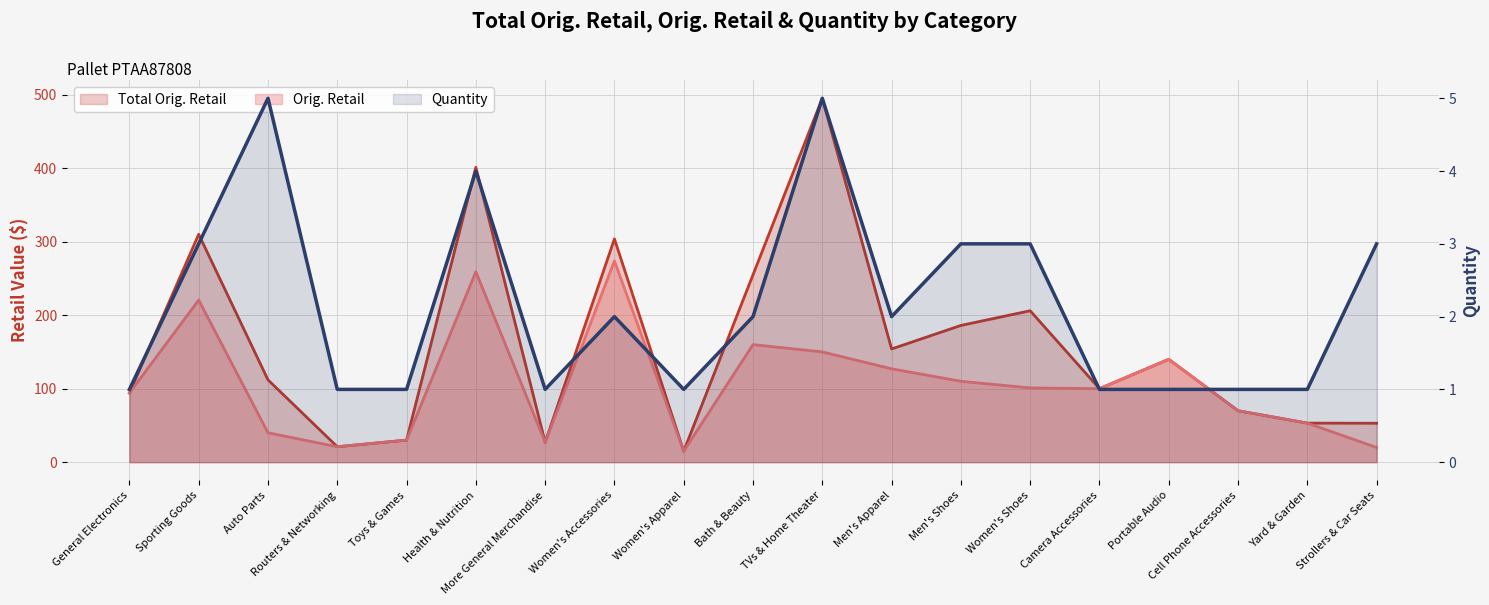

Between More General Merchandise and Women's Apparel, which series saw the biggest shift?

Total Orig. Retail